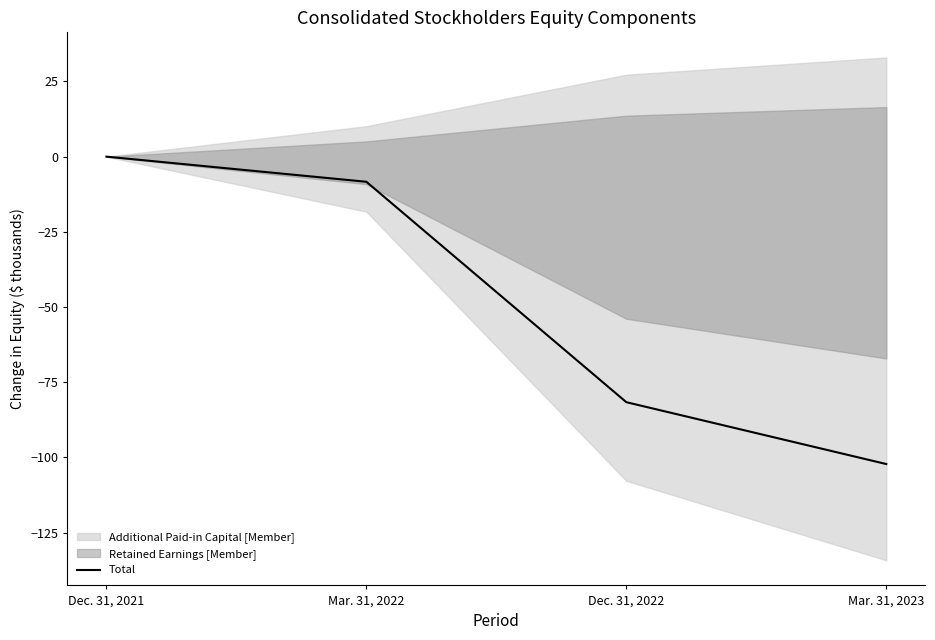

List the labels in order of value, smallest first.

Mar. 31, 2023, Dec. 31, 2022, Mar. 31, 2022, Dec. 31, 2021